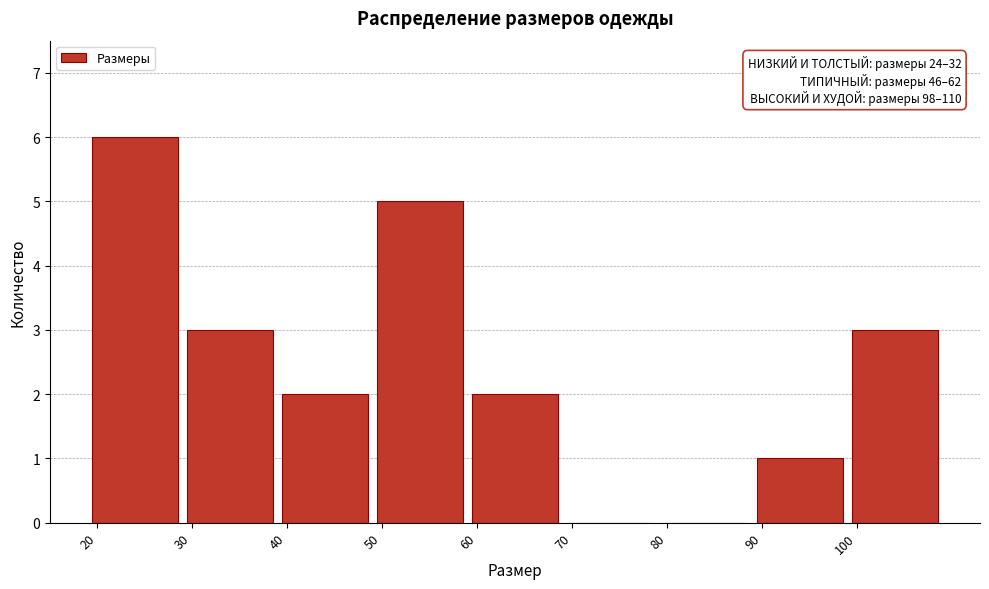

Which range on the x-axis has the tallest bar?

20 to 30